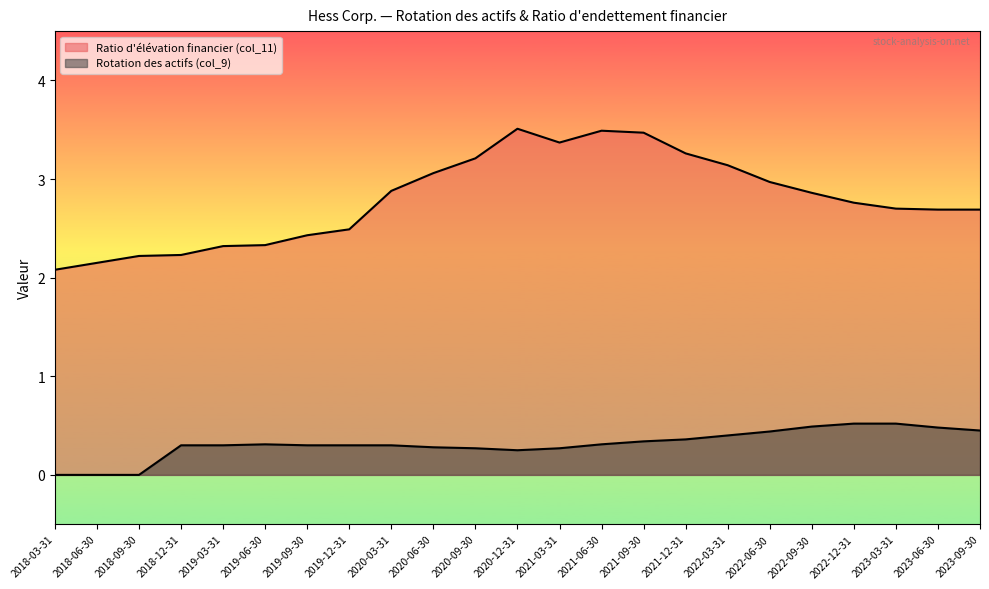

True or false: Ratio d'élévation financier (col_11) and Rotation des actifs (col_9) intersect in this chart.

False